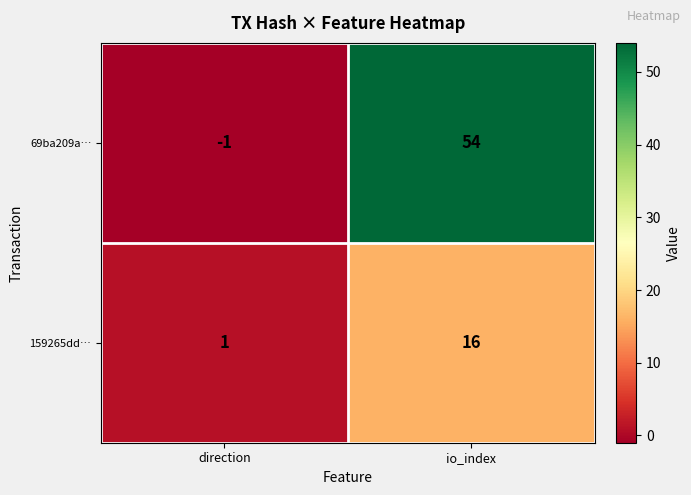

At io_index, list the series in order from largest to smallest.

69ba209a…, 159265dd…